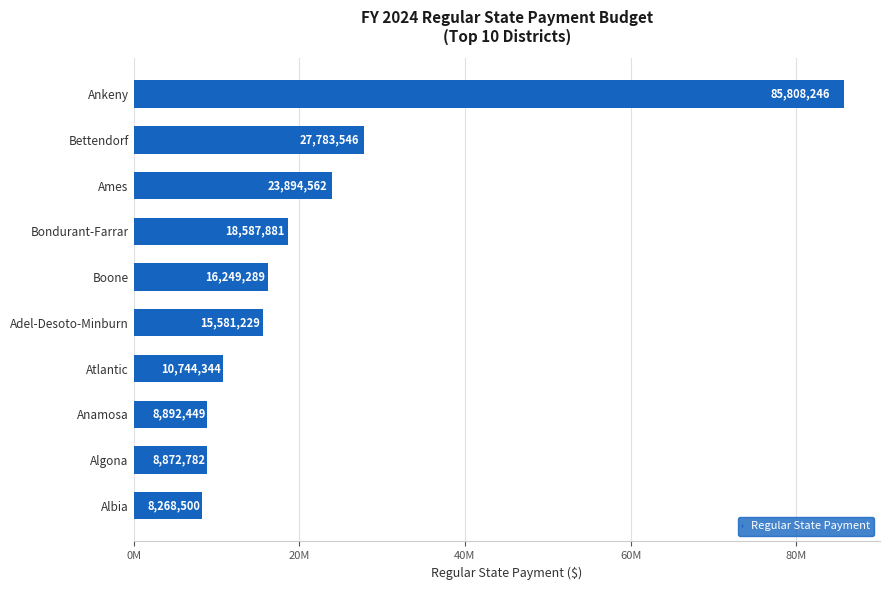

How many values exceed 16249289?

4